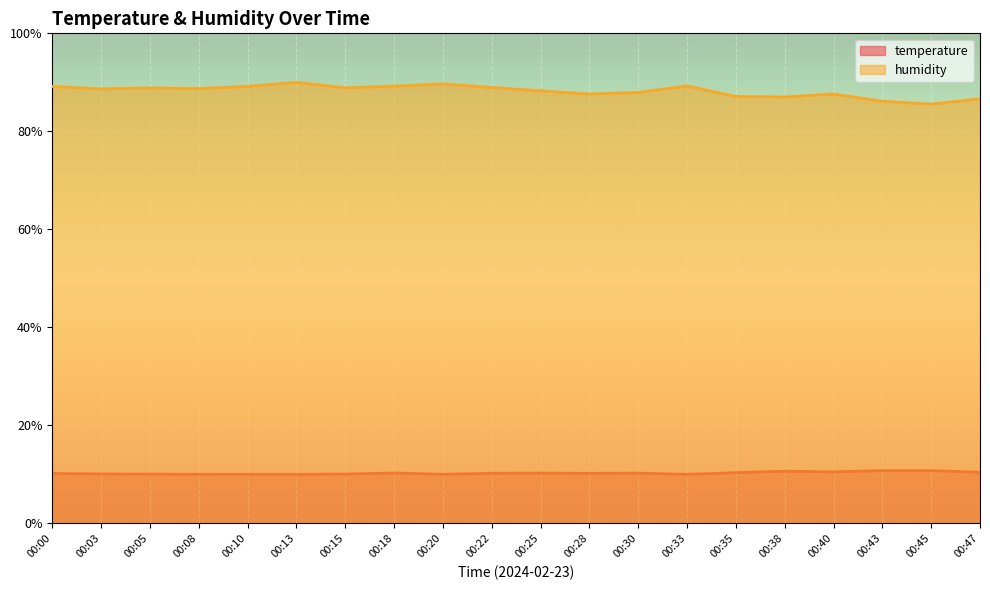

Reading left to right, extract all data points from this chart.

temperature: 10.2	10.1	10.0	10.0	10.0	10.0	10.1	10.3	10.0	10.2	10.3	10.2	10.3	10.0	10.4	10.7	10.5	10.8	10.8	10.4
humidity: 89.2	88.7	88.9	88.7	89.2	90.0	88.9	89.2	89.7	88.9	88.3	87.6	87.9	89.3	87.1	87.0	87.6	86.1	85.6	86.7